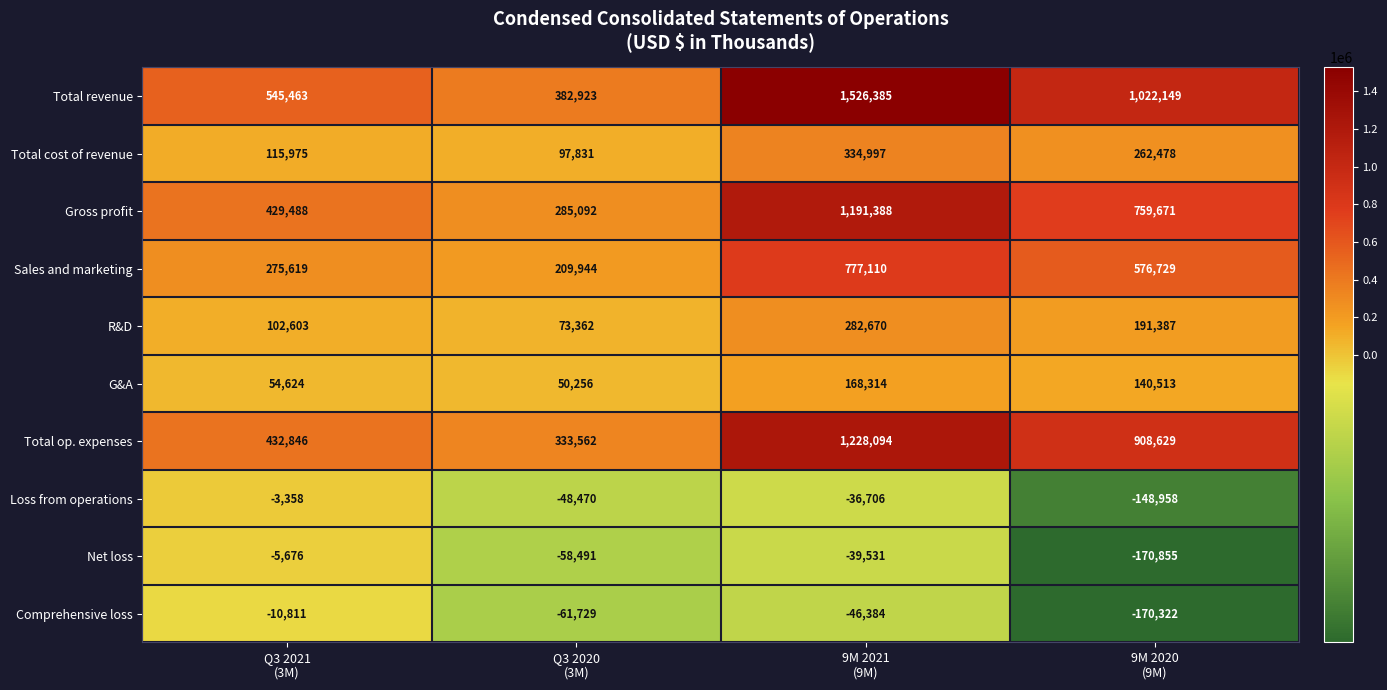

Rank the series at 9M 2020
(9M) from highest to lowest value.

Total revenue, Total op. expenses, Gross profit, Sales and marketing, Total cost of revenue, R&D, G&A, Loss from operations, Comprehensive loss, Net loss